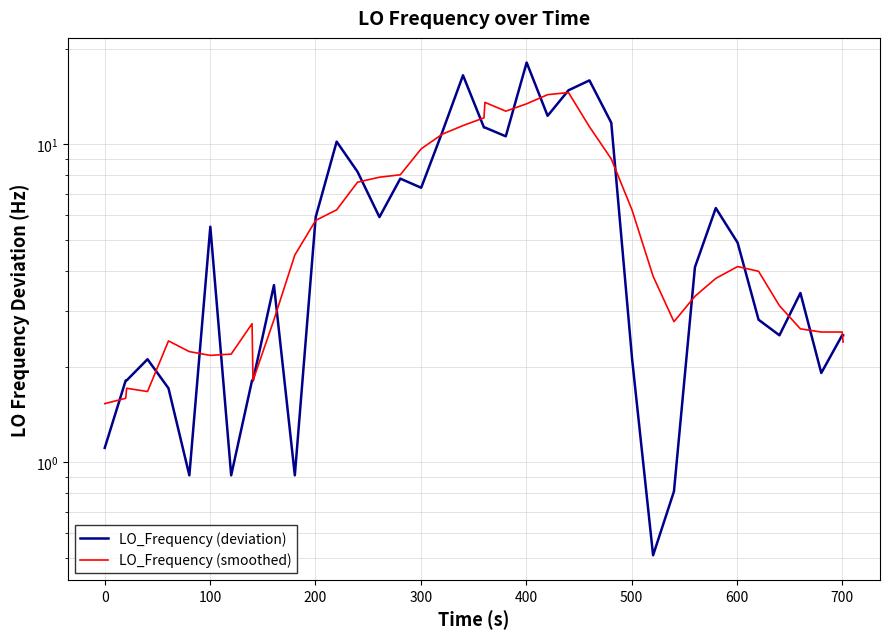

What are all the series names shown in the legend?

LO_Frequency (deviation), LO_Frequency (smoothed)